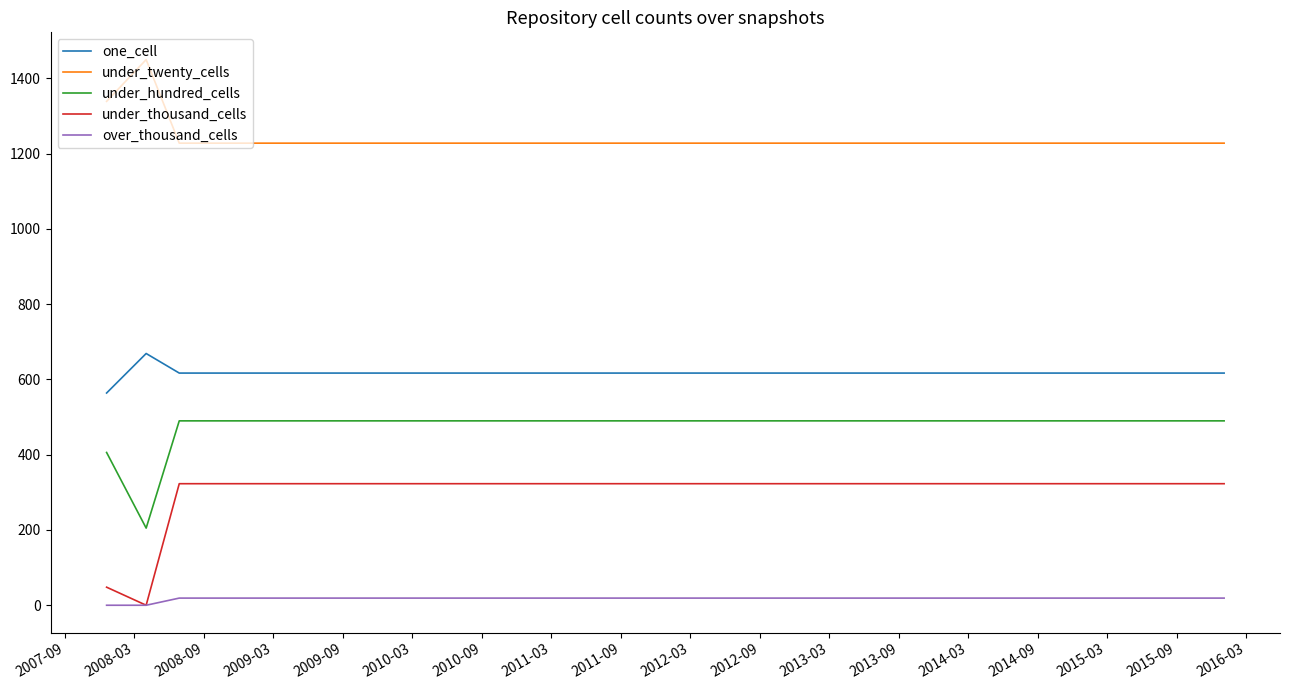

Which series has the widest spread of values?

under_thousand_cells